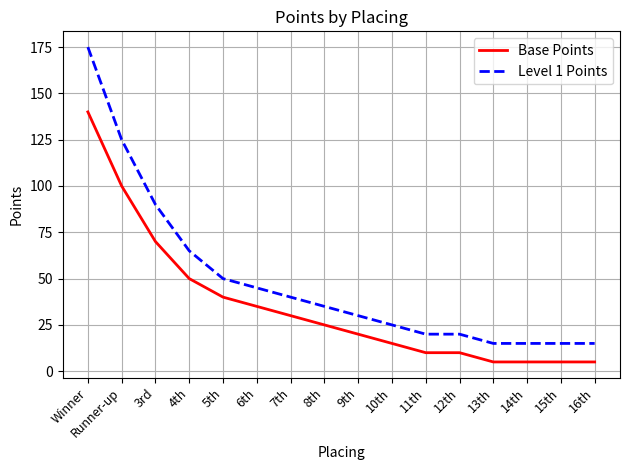

Count the number of data series in this chart.

2